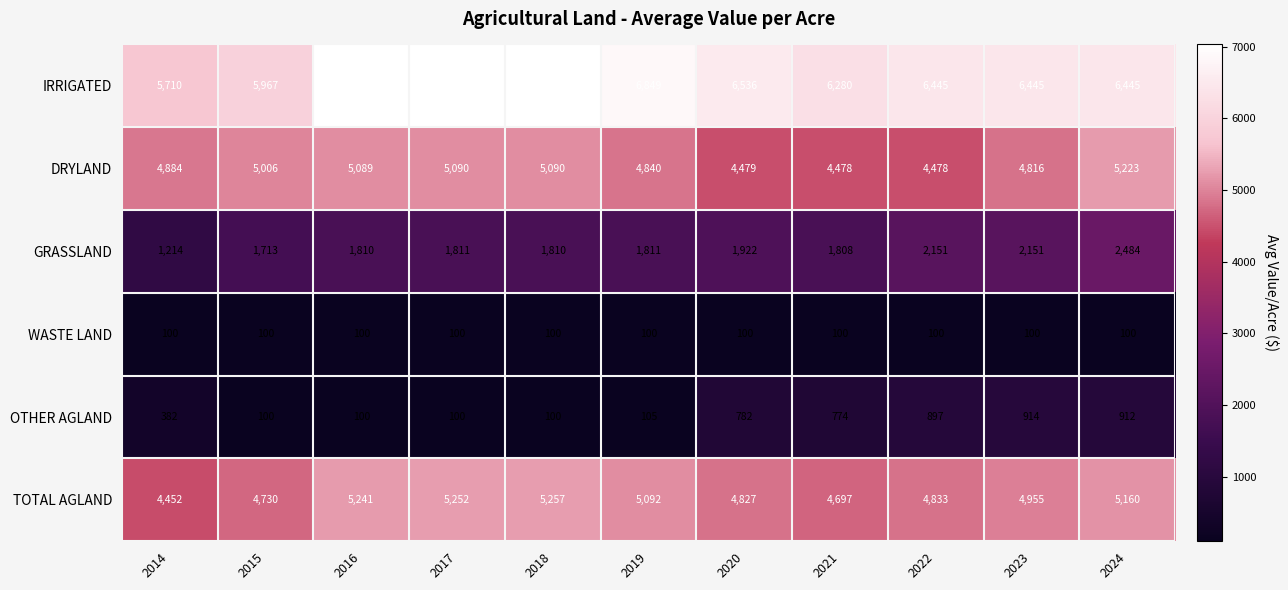

At which label is OTHER AGLAND closest to 507?

2014